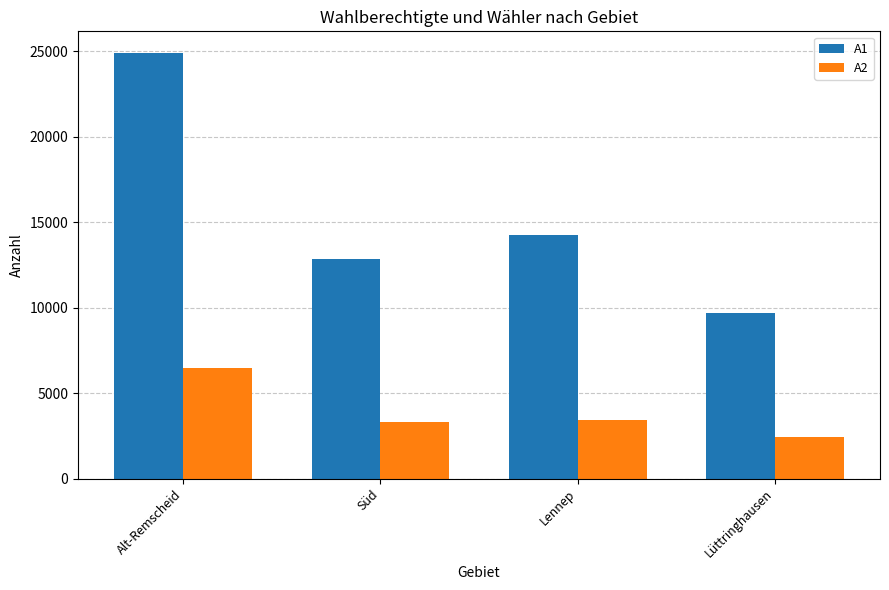

What is the greatest value displayed?

24906